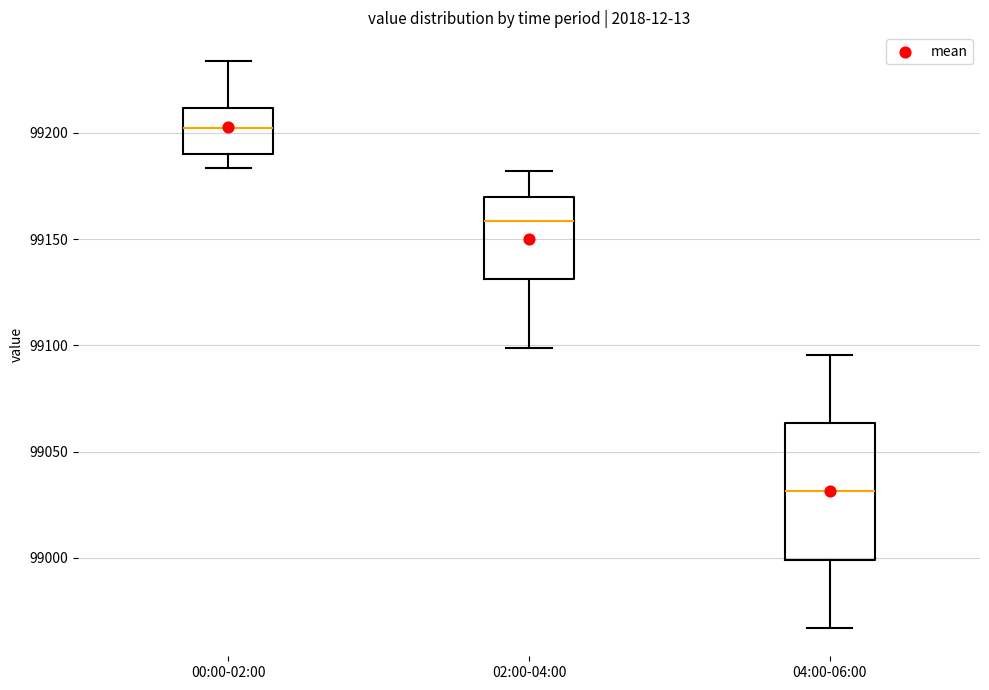

Where is the lower edge of the box for 02:00-04:00 on the y-axis? The values are not printed on the chart, so give them approximately, as read against the axis.

99130